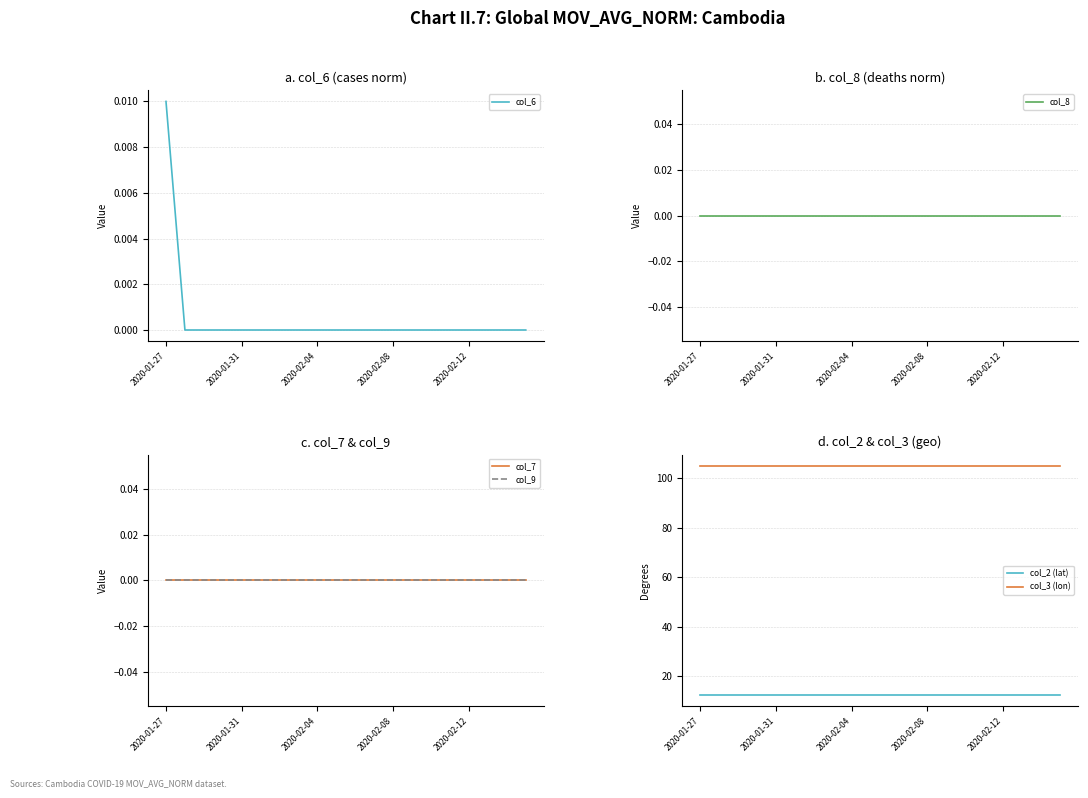

Which category has the highest value in the col_6 series?

2020-01-27